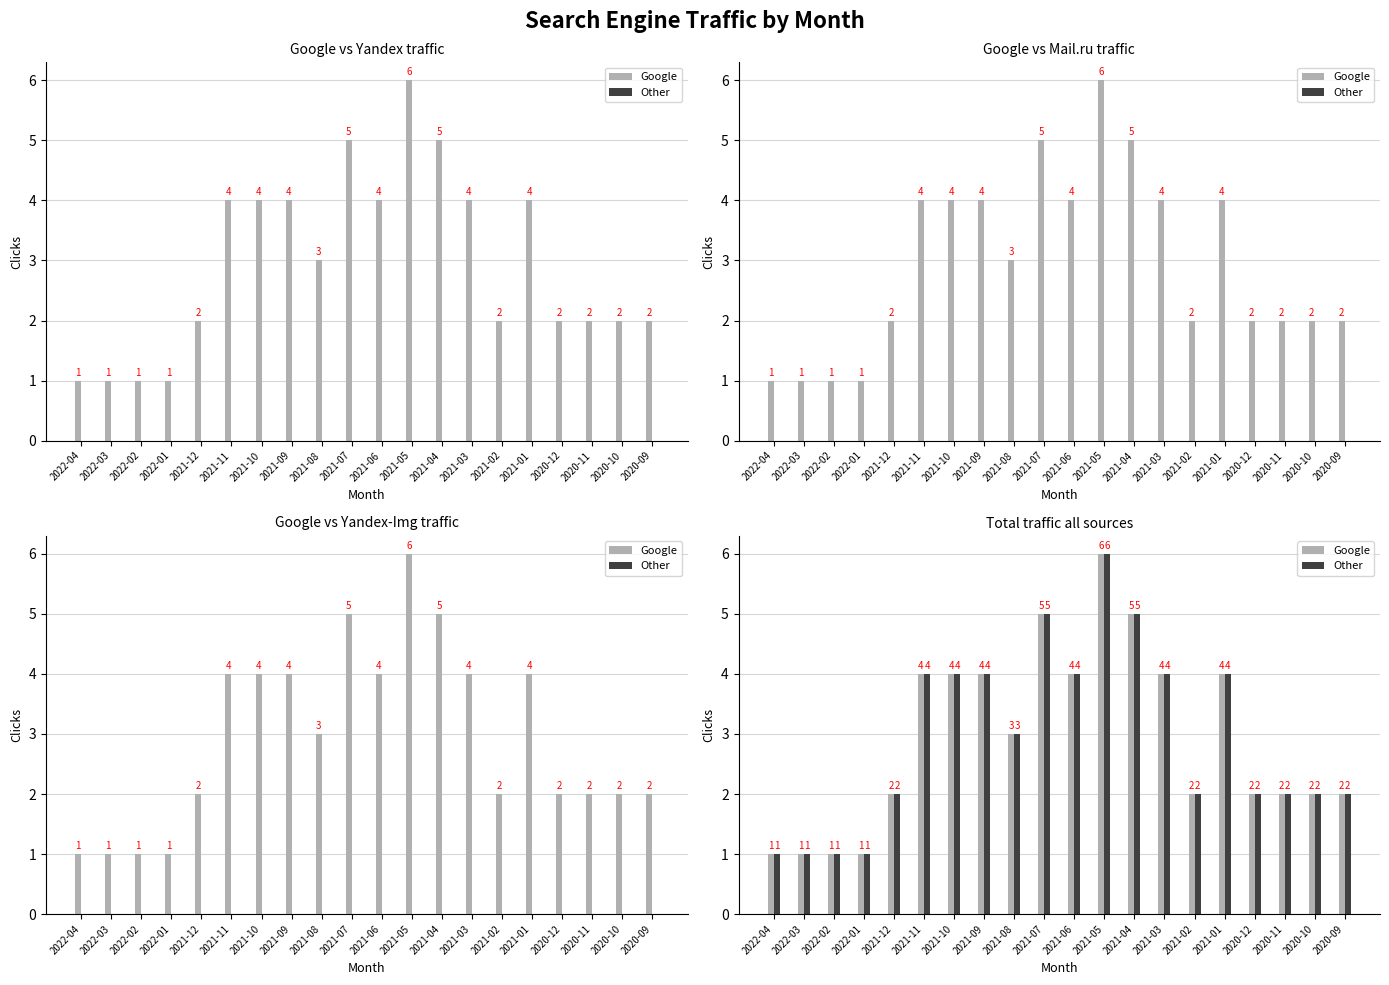

Between 2022-01 and 2021-09, which is larger?

2021-09